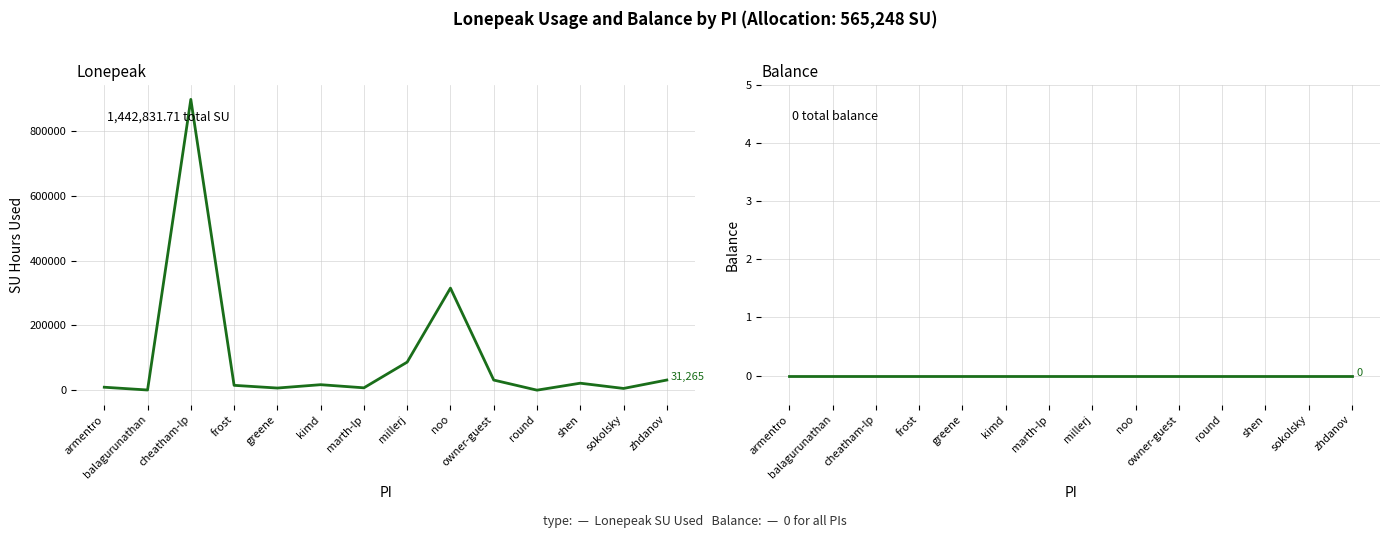

True or false: Balance and Lonepeak intersect in this chart.

False